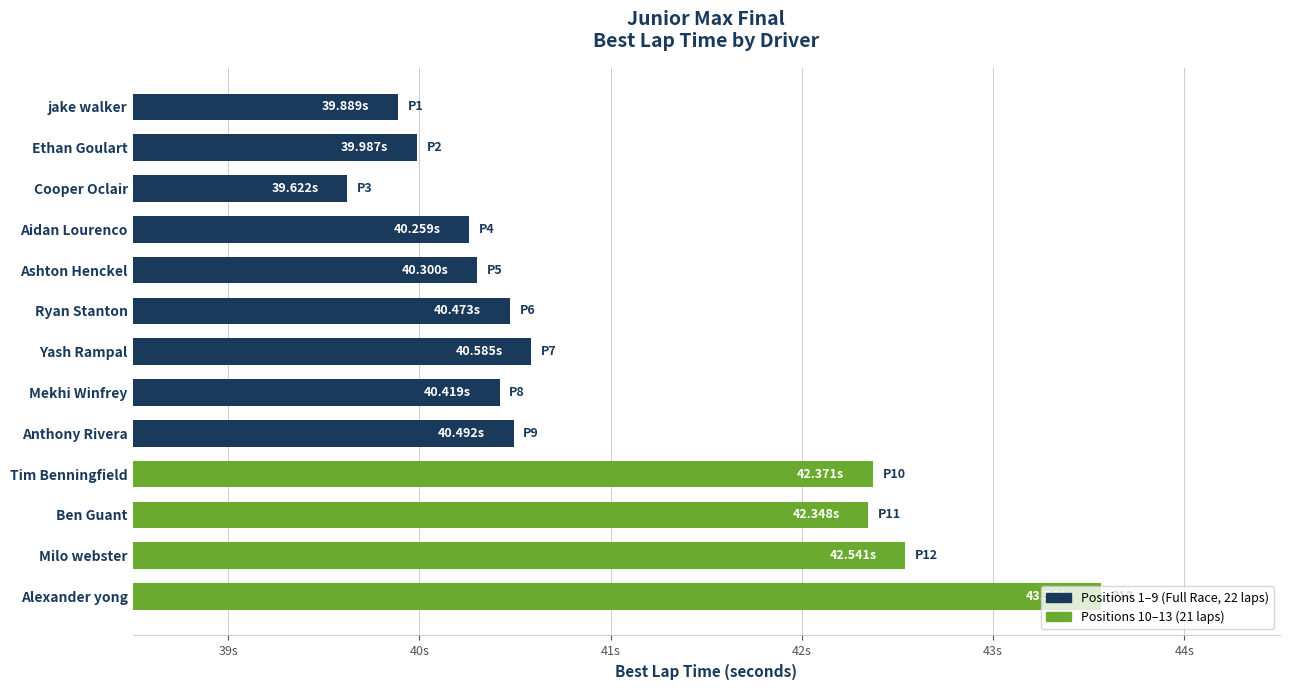

What is the average value?

41.0